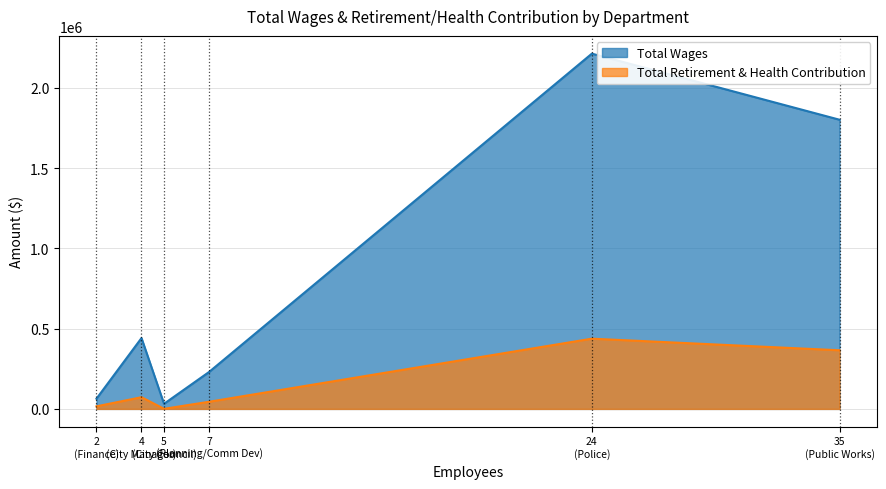

True or false: Total Wages has more than 1 points higher than both neighbors.

True